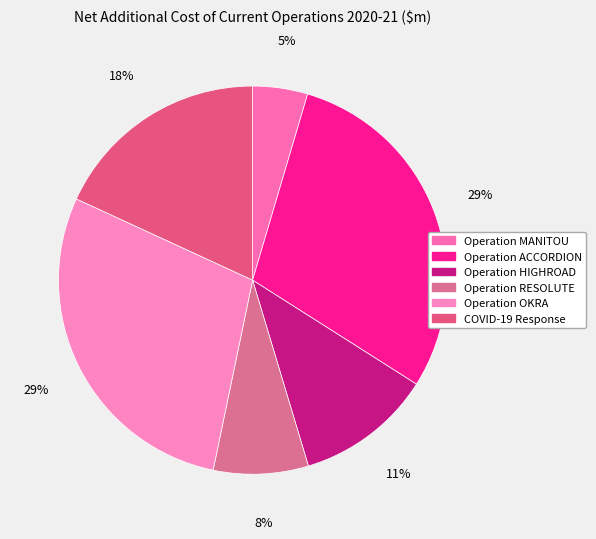

How many slices are in this pie chart?

6